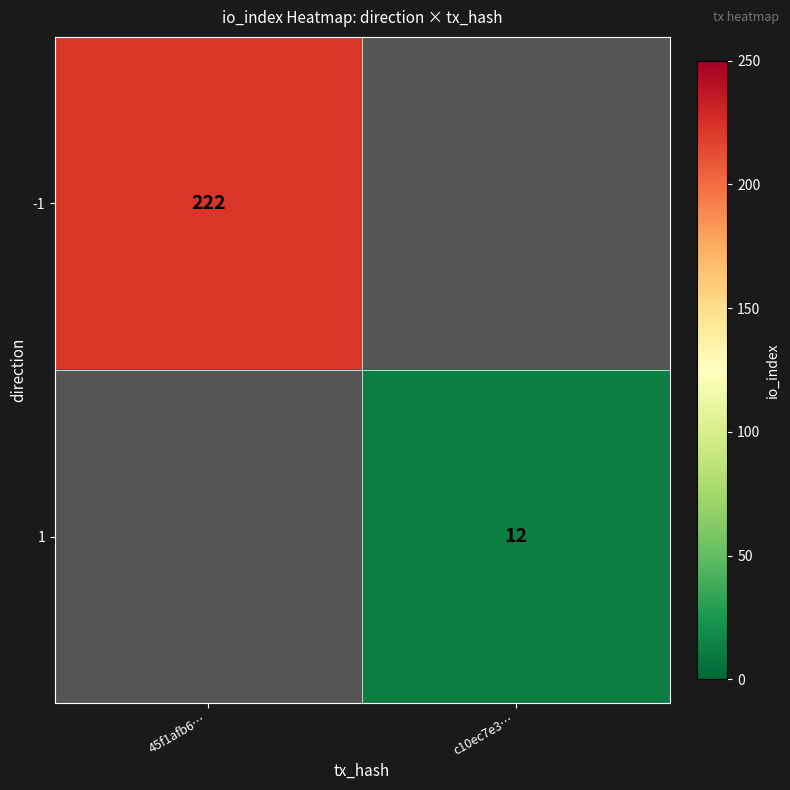

True or false: 1 has a value of 6 at c10ec7e3….

False